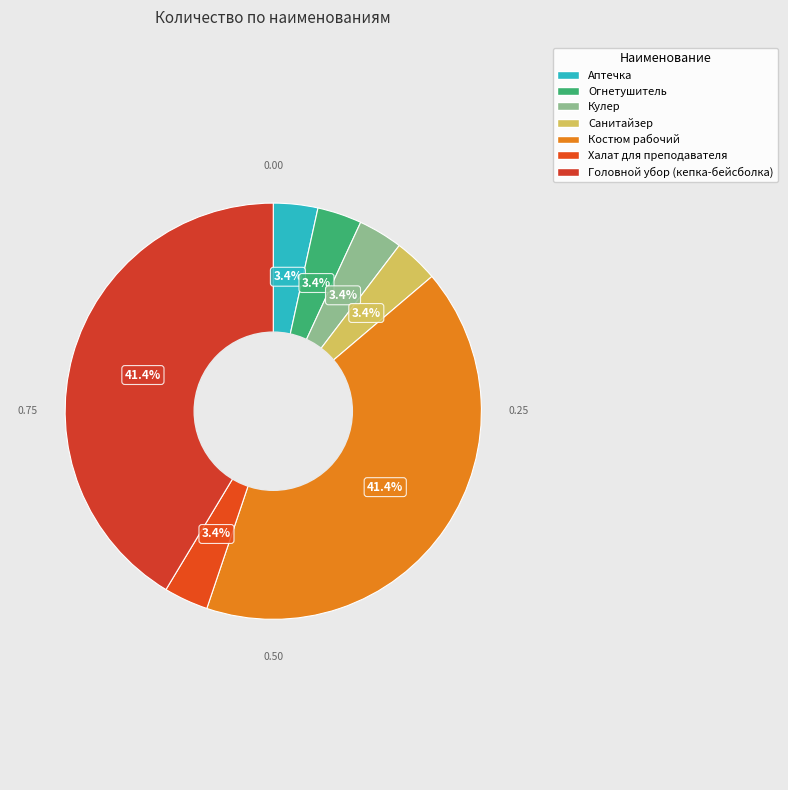

Is it true that Огнетушитель is 3% of the pie?

True